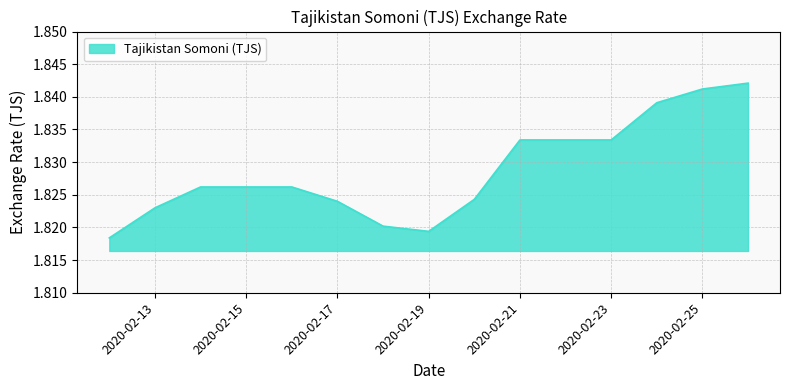

List the labels in order of value, smallest first.

2020-02-12, 2020-02-19, 2020-02-18, 2020-02-13, 2020-02-17, 2020-02-20, 2020-02-14, 2020-02-15, 2020-02-16, 2020-02-21, 2020-02-22, 2020-02-23, 2020-02-24, 2020-02-25, 2020-02-26